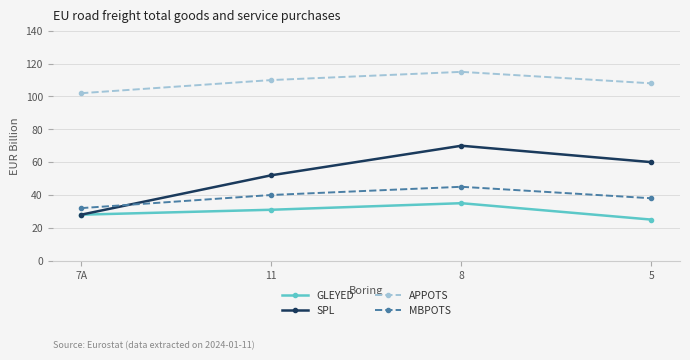

True or false: APPOTS and SPL cross at least once.

False